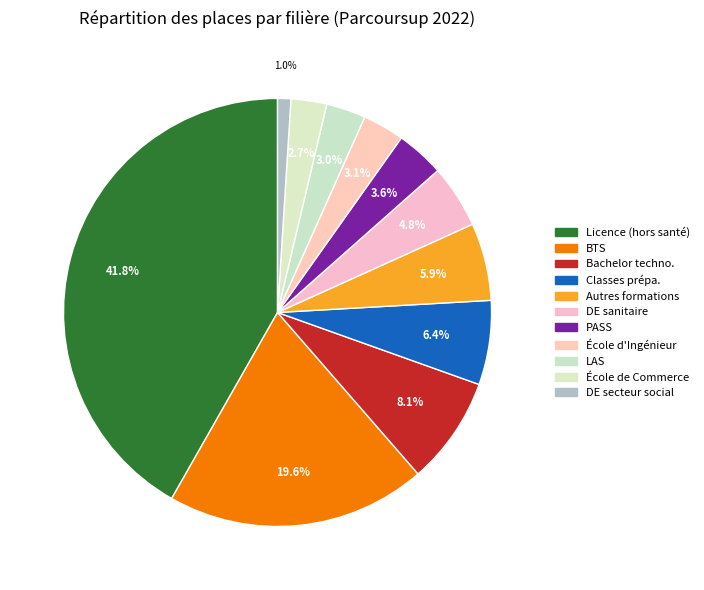

How many slices are in this pie chart?

11